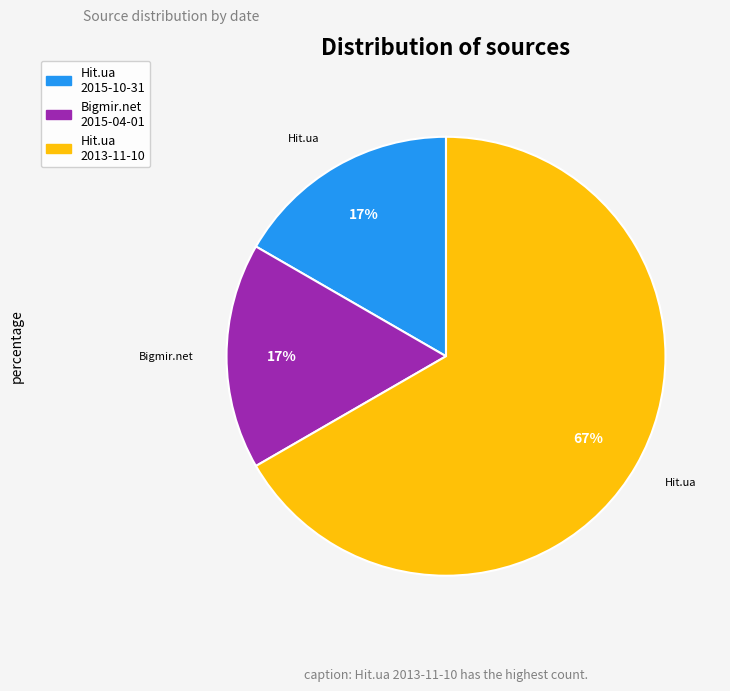

How many slices are in this pie chart?

3